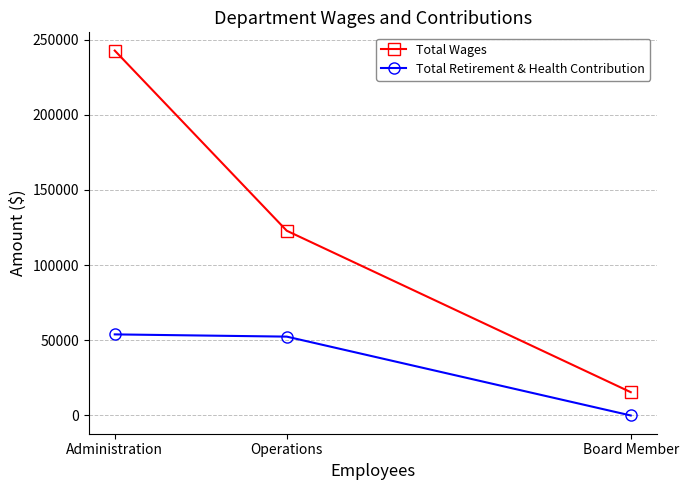

What is the label of the 3rd point from the right?

Administration